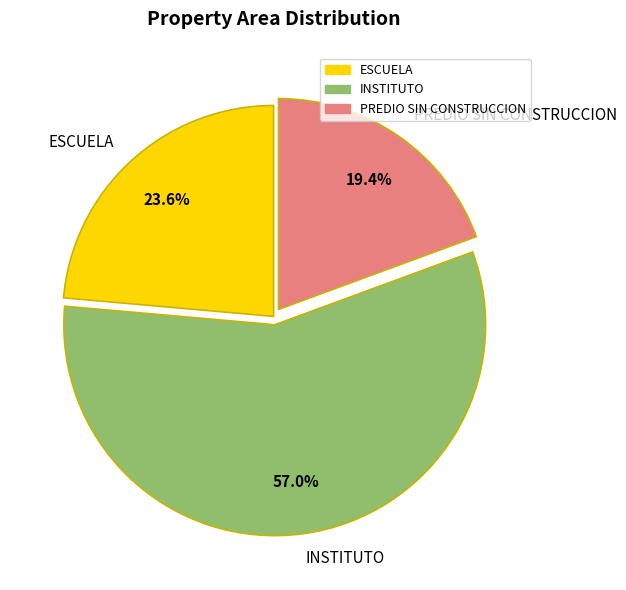

To the nearest percent, what is the average slice percentage?

33%